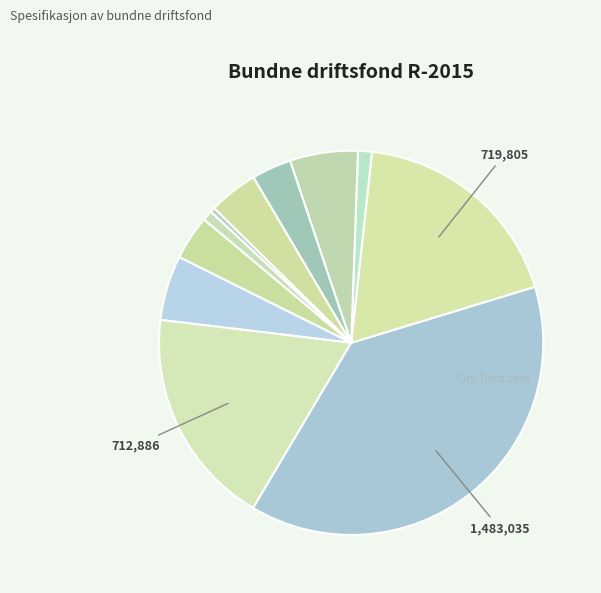

How many slices are in this pie chart?

11